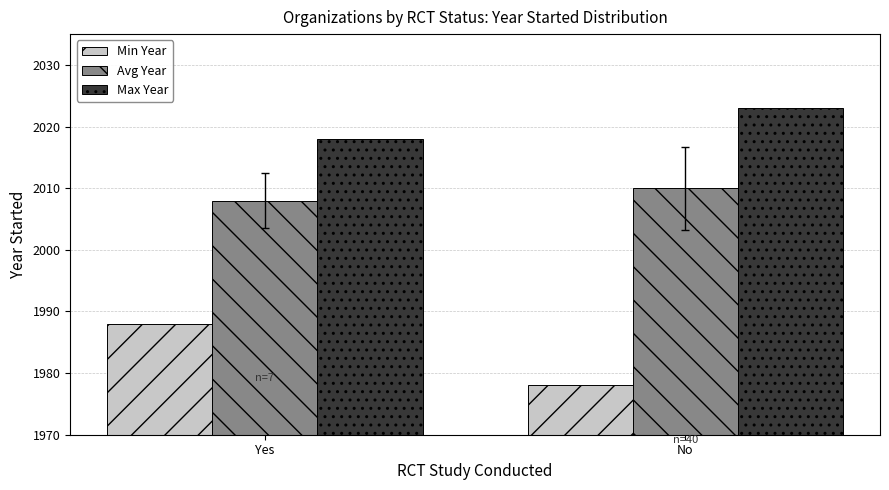

Between Yes and No, which series saw the biggest shift?

Min Year